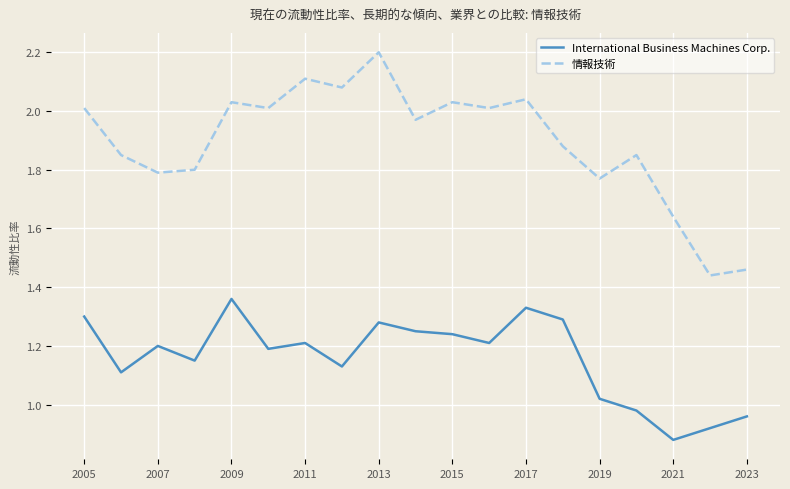

True or false: 情報技術 has more than 0 interior local peaks.

True